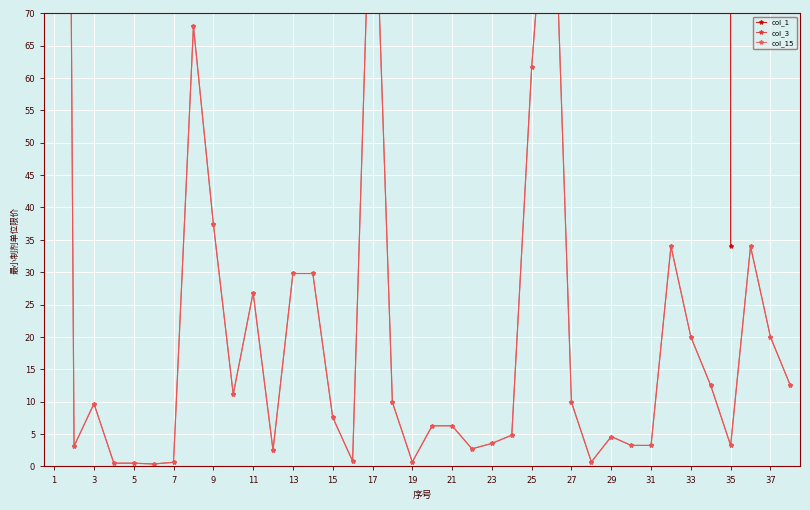

Is the value of col_1 at 33 greater than the value of col_3 at 31?

Yes